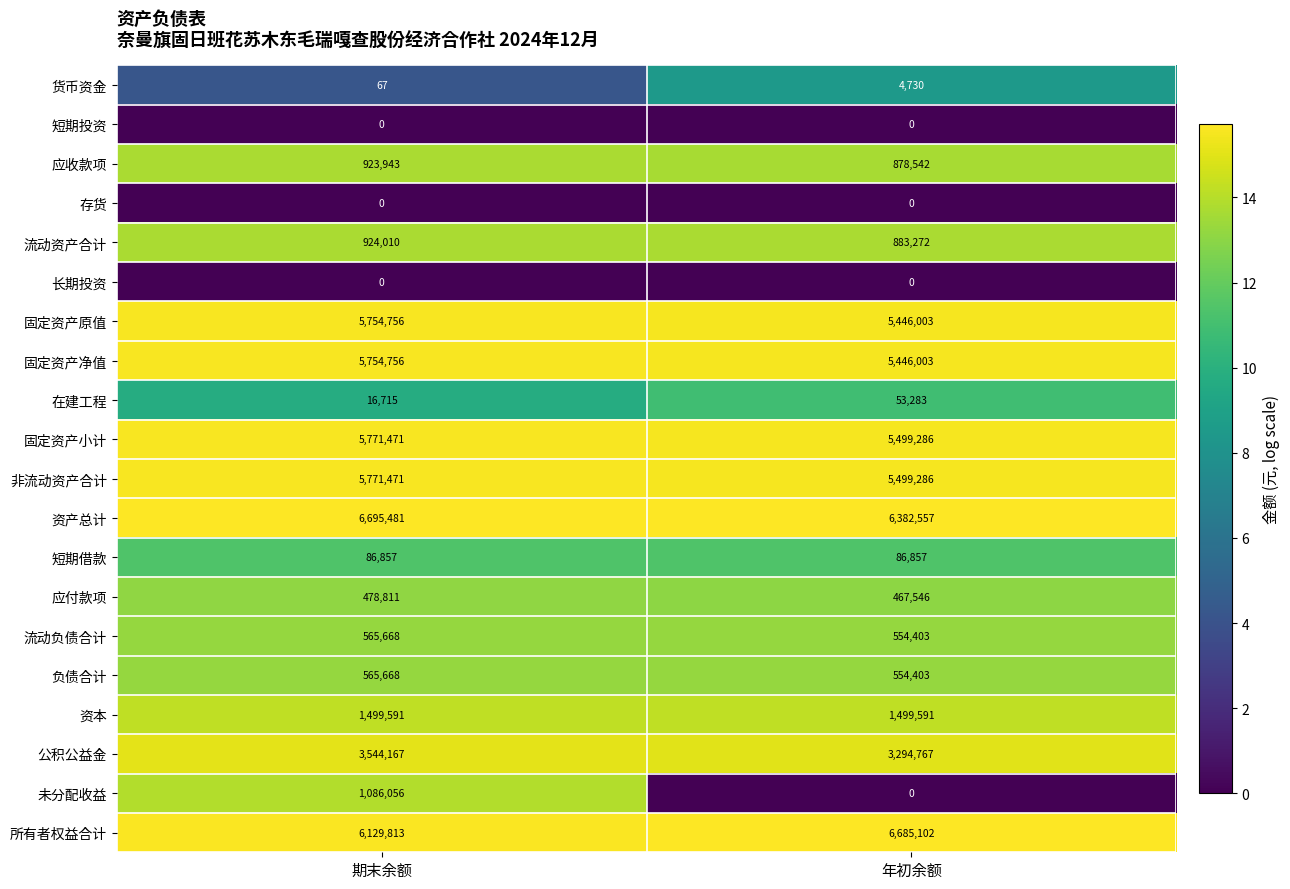

What is the average value of the 短期借款 series?

86857